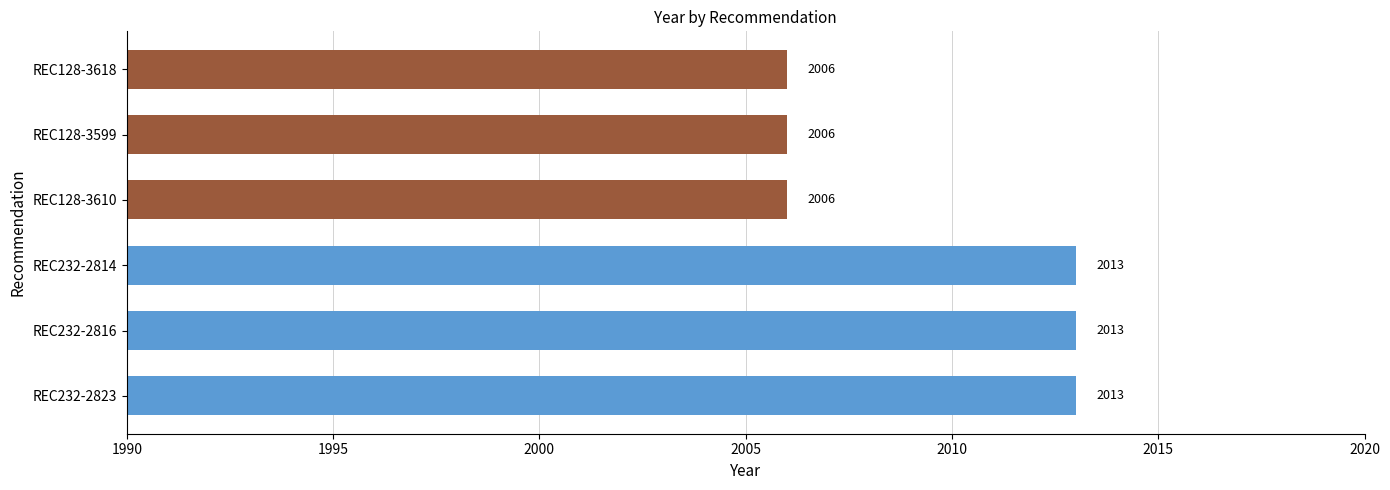

What is the sum of all values?

12057